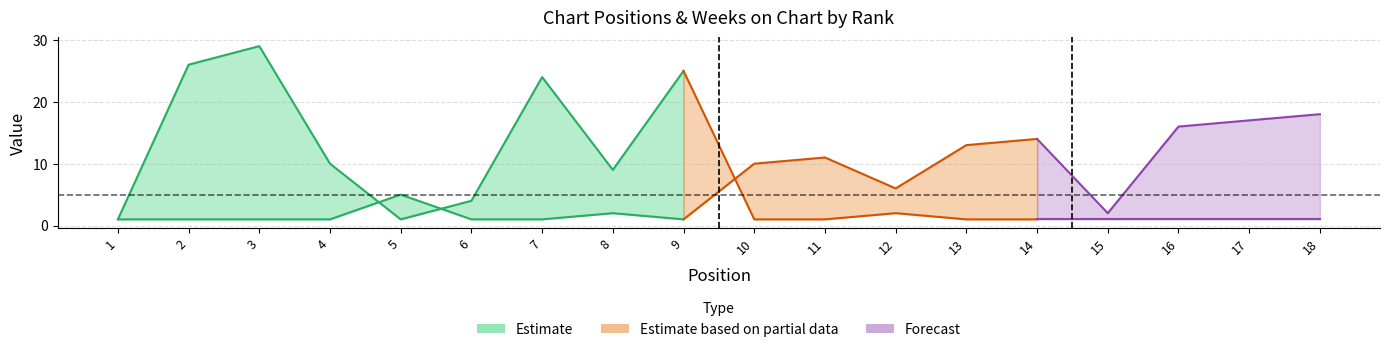

At which category does Peak Position reach its first local peak?

5